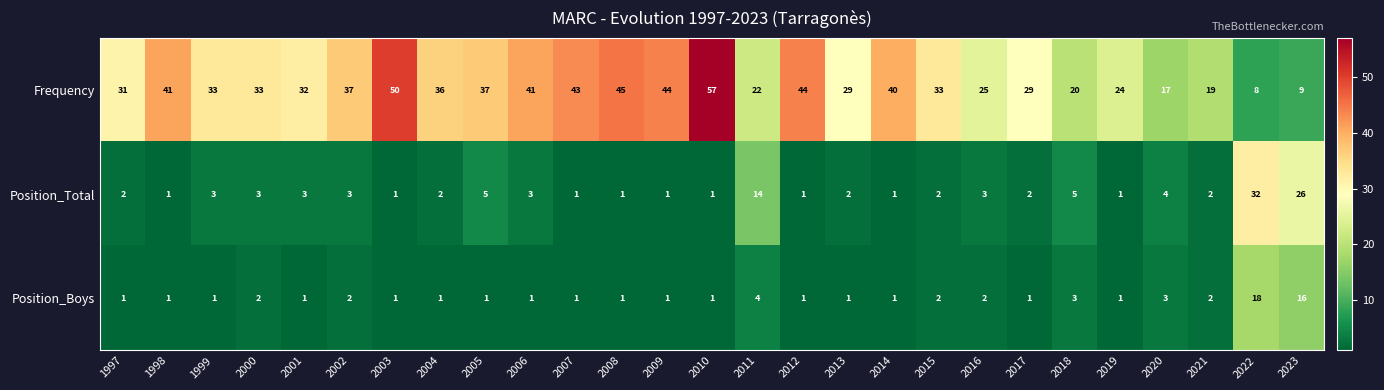

List the series in order of their peak value, lowest first.

Position_Boys, Position_Total, Frequency